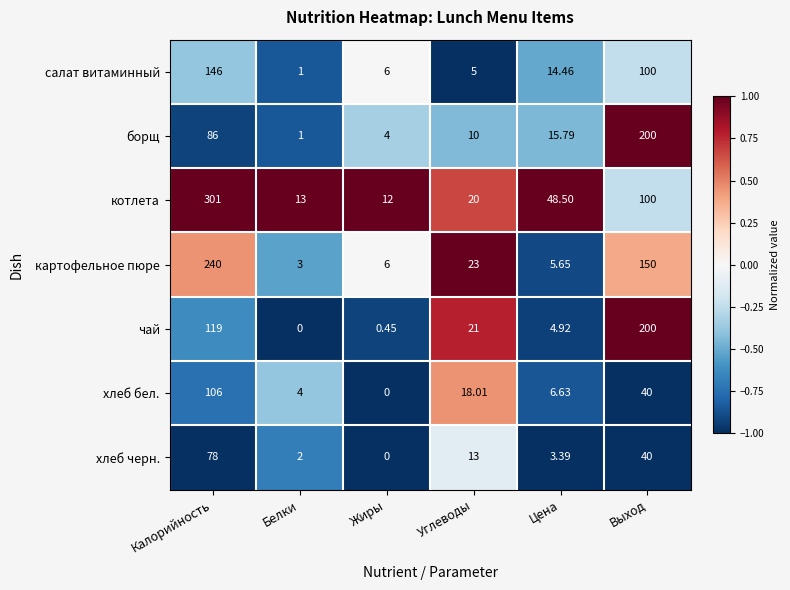

Where does the картофельное пюре series first go above 23?

Калорийность